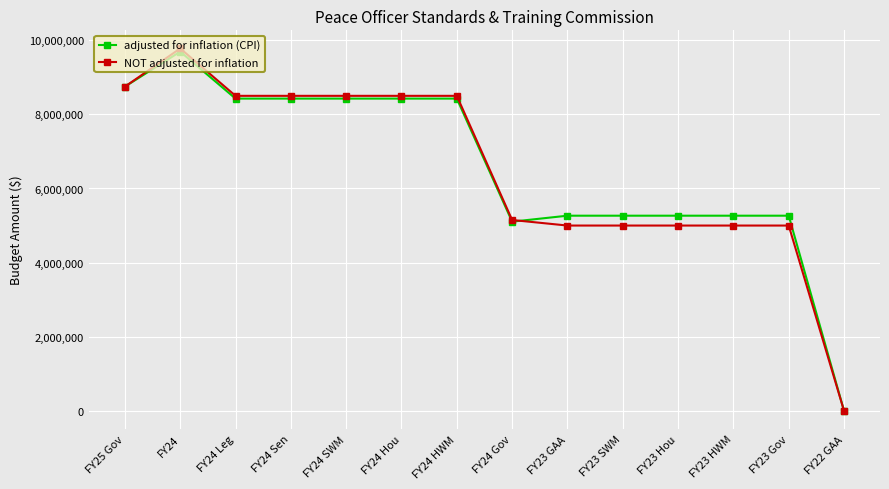

What is the sum of the NOT adjusted for inflation values at FY23 SWM and FY22 GAA?

5000000